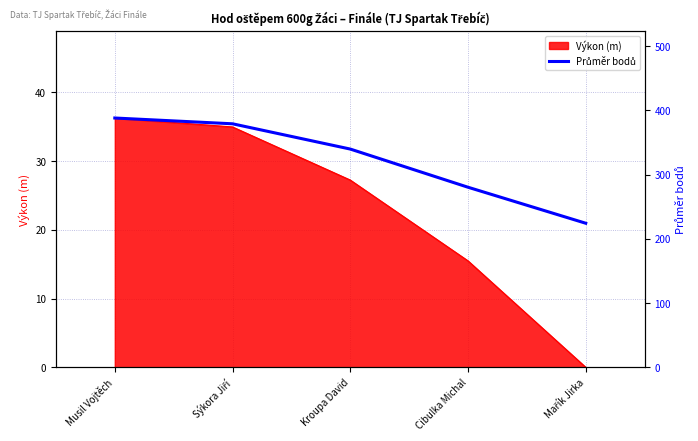

What position from the left is Mařík Jirka?

5